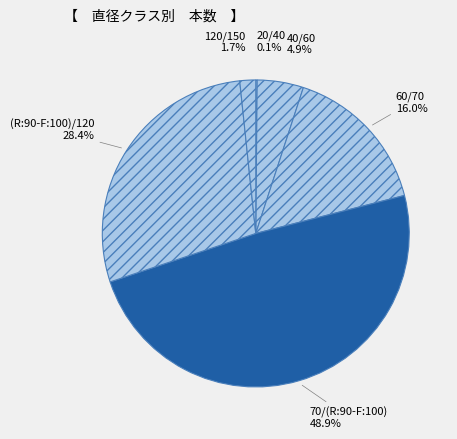

Which category has the biggest portion of the pie?

70/(R:90-F:100)